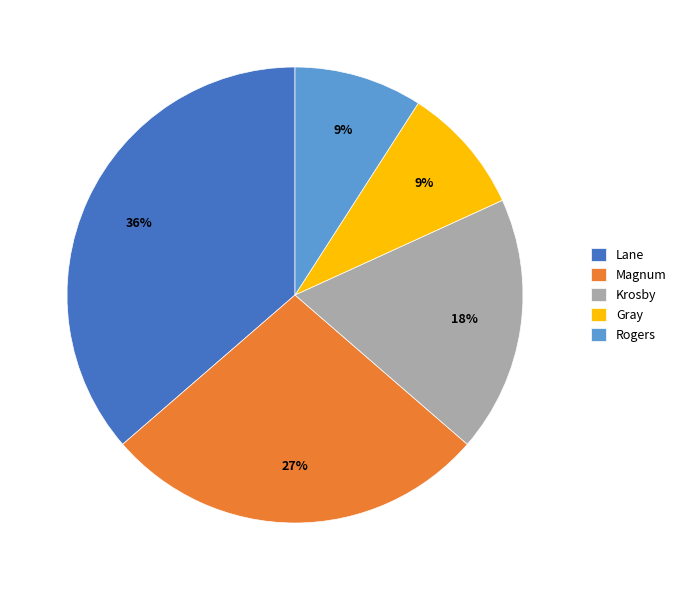

Combined, do Magnum and Krosby account for over 50%?

No